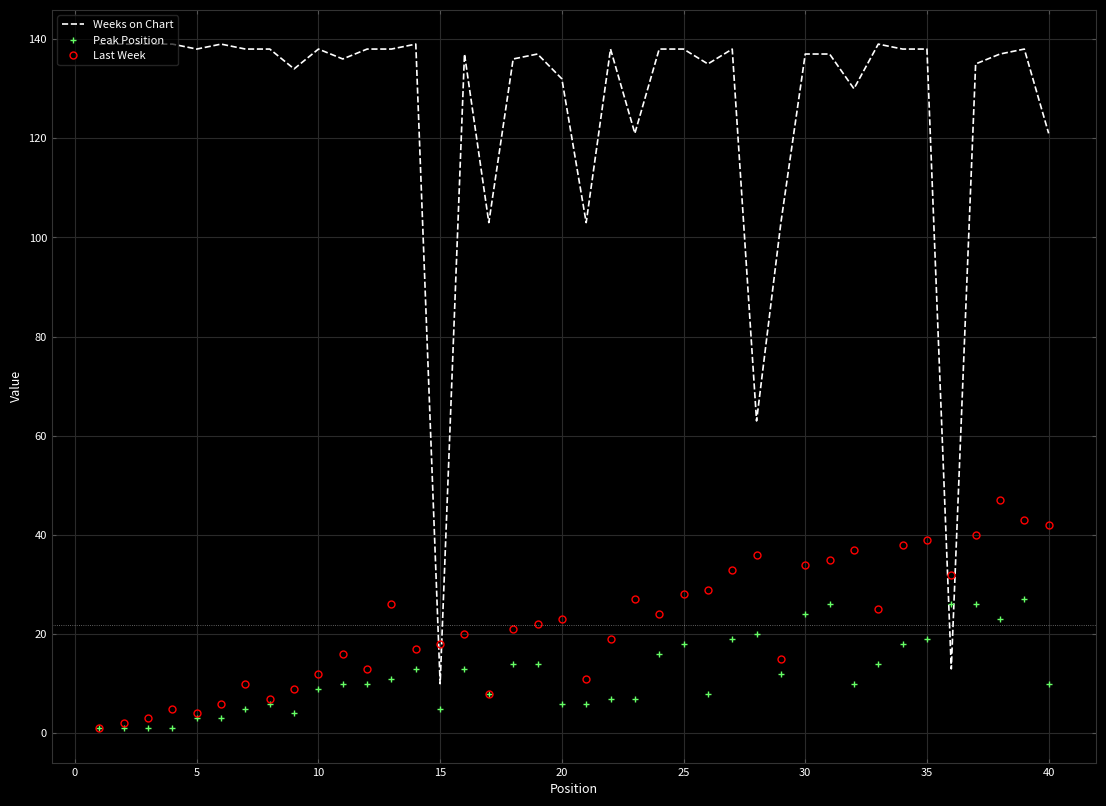

In Last Week, how many points are higher than both neighbors (excluding endpoints)?

11